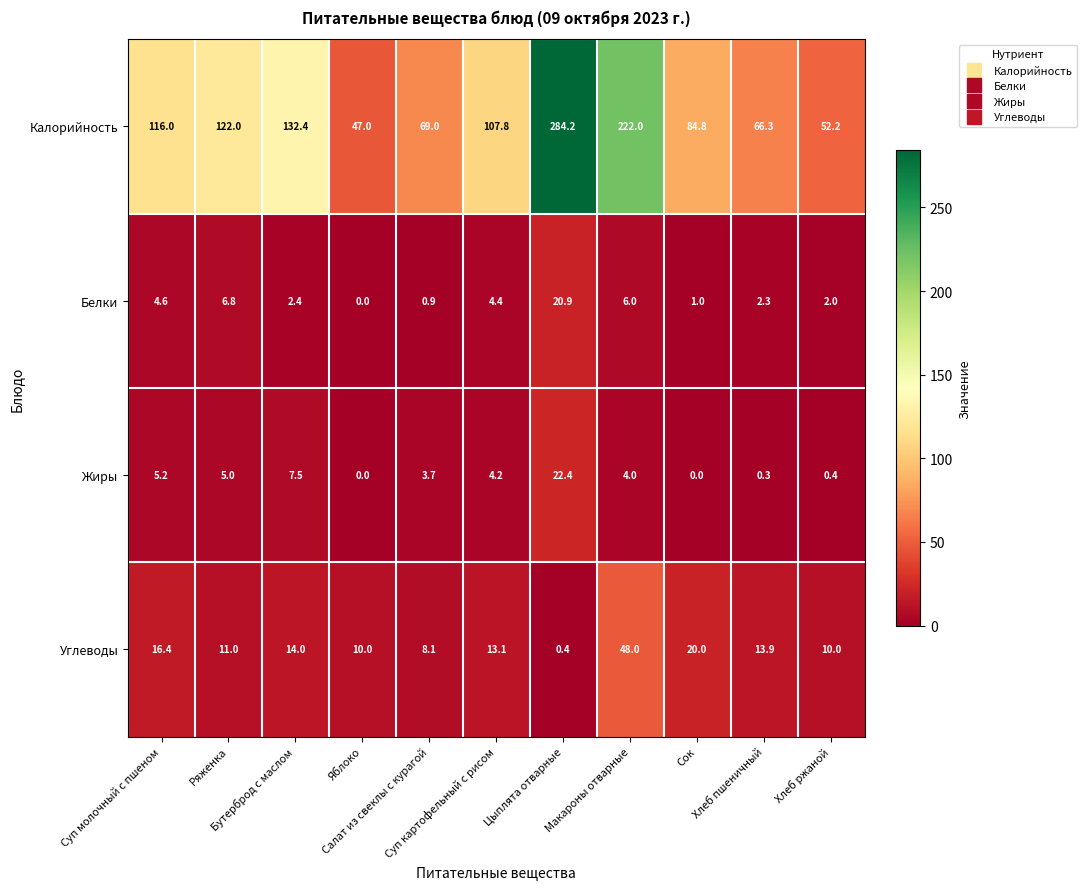

Which series has the widest spread of values?

Калорийность